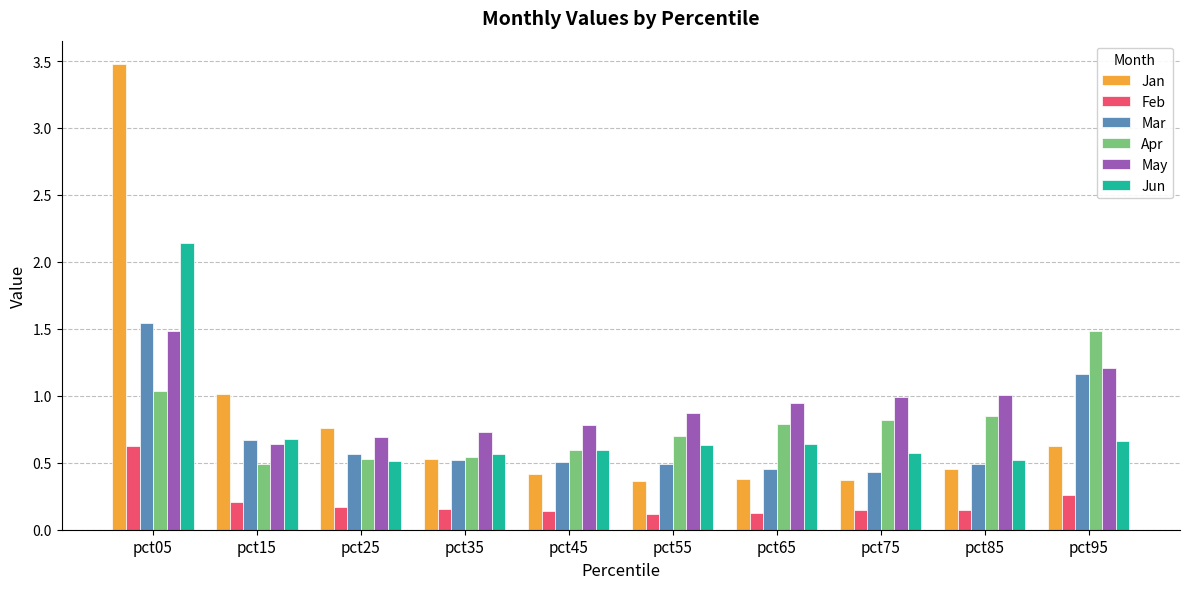

True or false: May has a value of 0.8 at pct05.

False